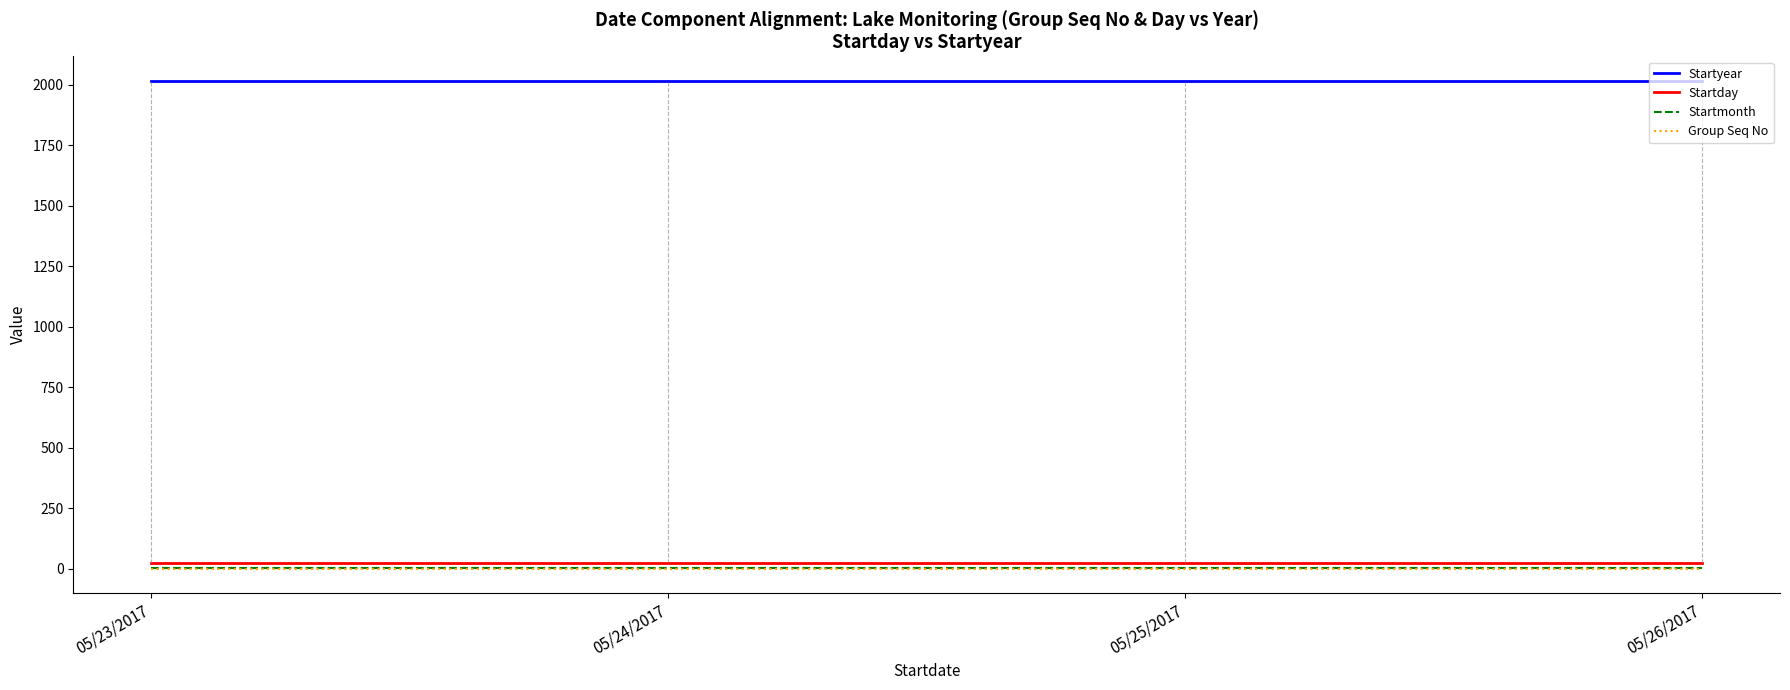

Which series has the largest total across all categories?

Startyear